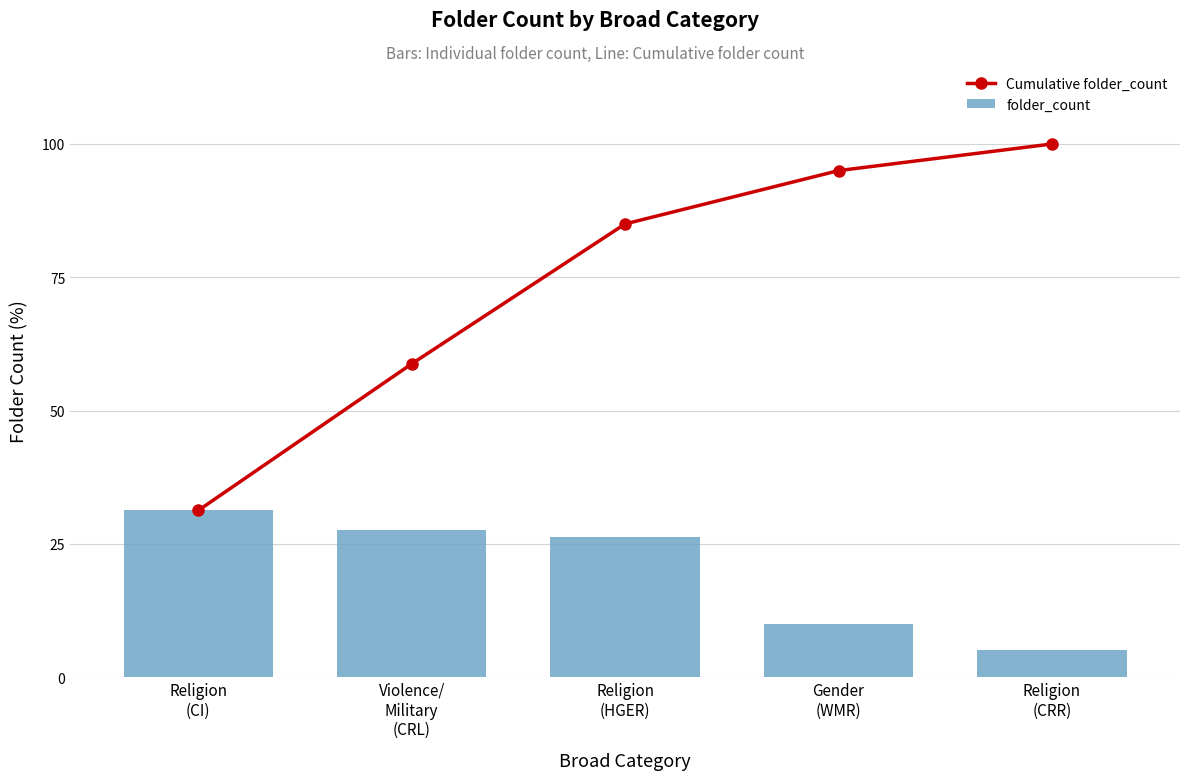

Reading left to right, transcribe all the data shown in this chart.

Cumulative folder_count: 31.2	58.8	85.0	95.0	100.0
folder_count: 31.2	27.5	26.2	10.0	5.0